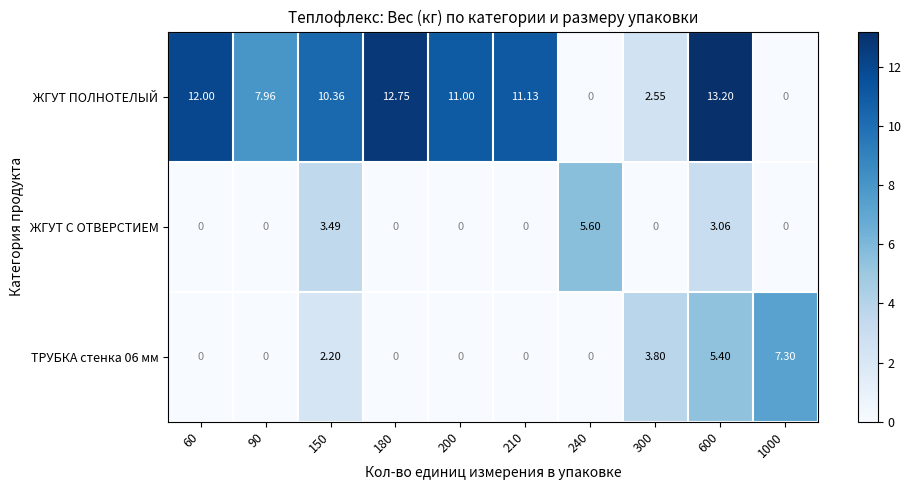

Which series has the widest spread of values?

ЖГУТ ПОЛНОТЕЛЫЙ